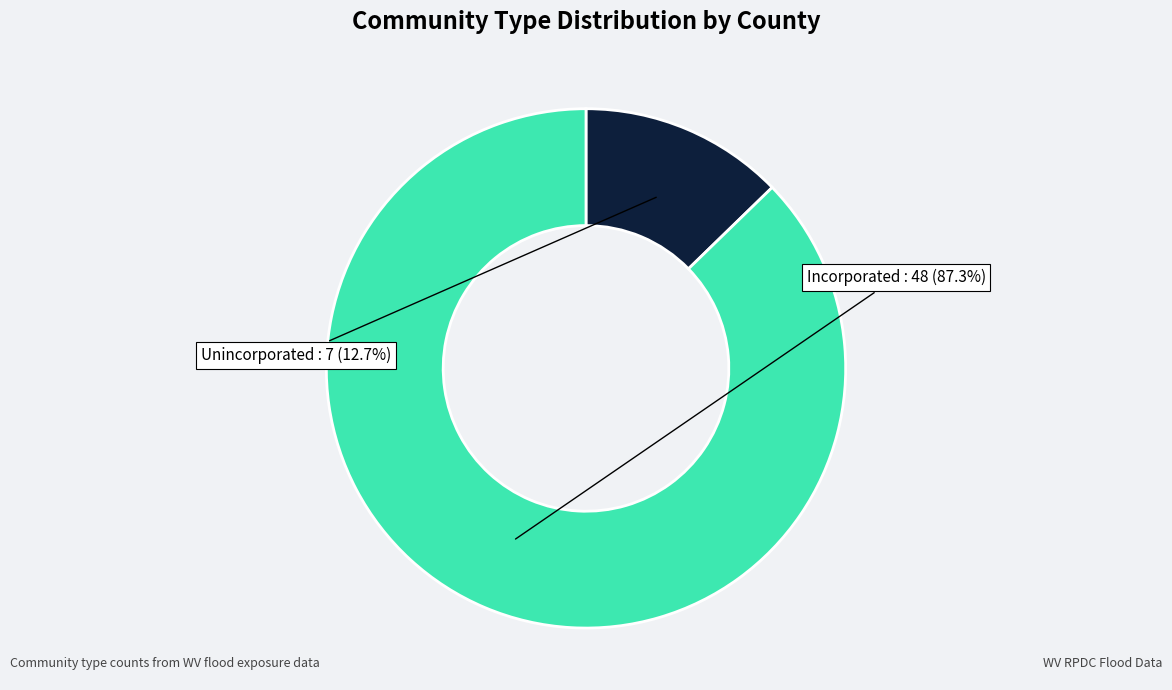

Is there a majority slice in this chart?

Yes